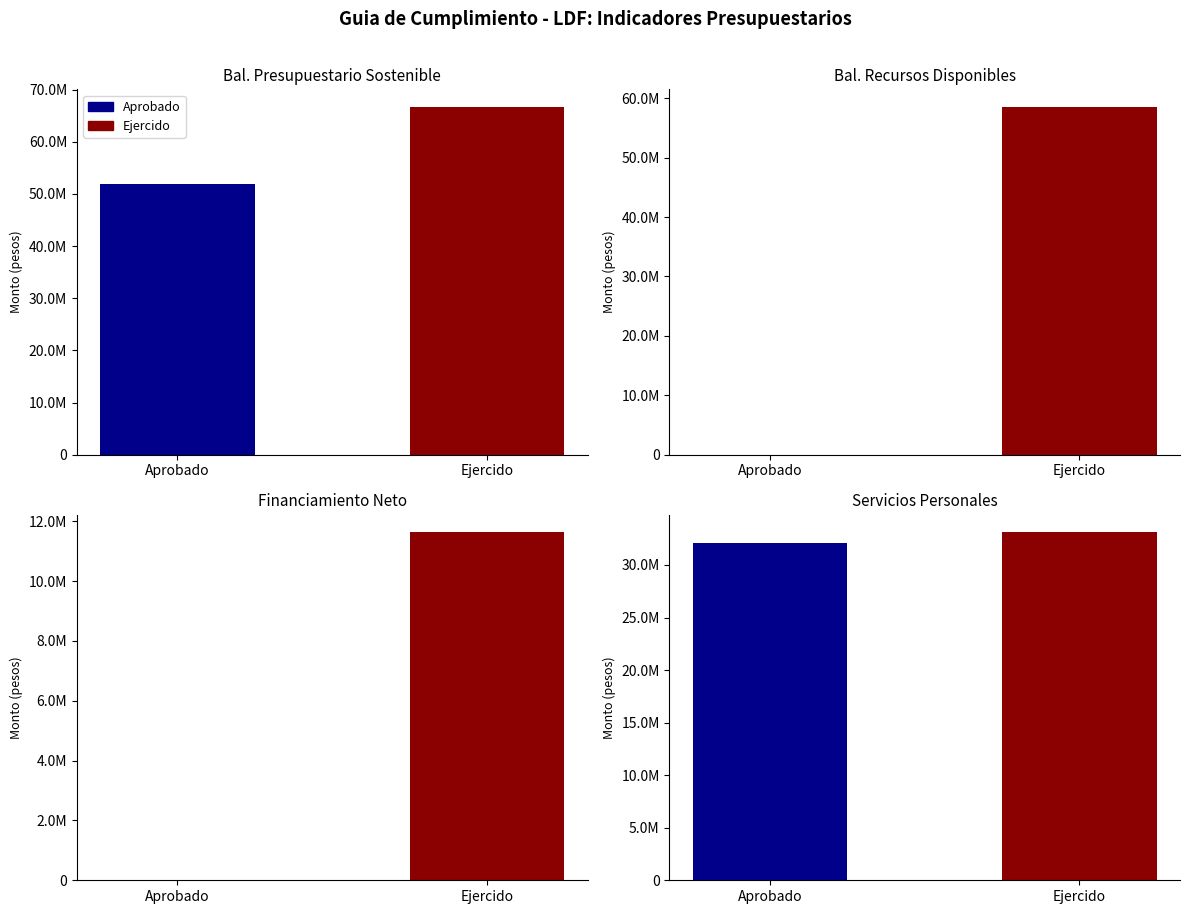

List the labels in order of Servicios Personales value, largest first.

Ejercido, Aprobado